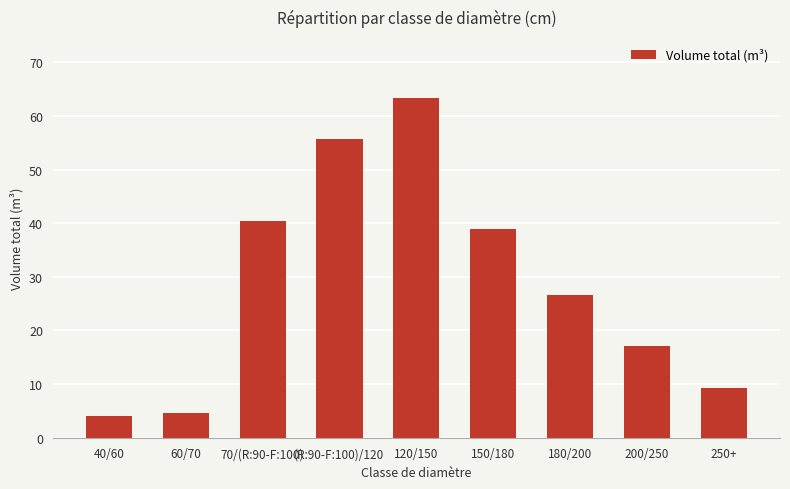

What is the label of the 2nd bar from the right?

200/250